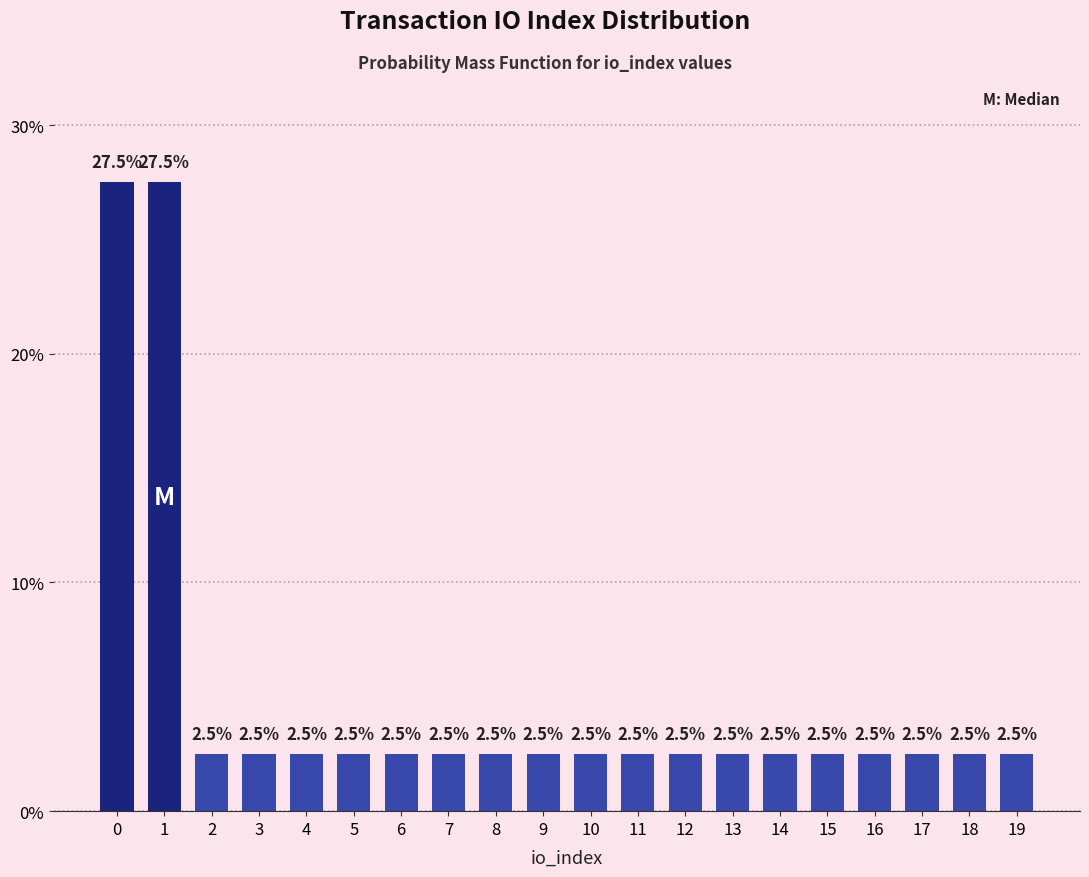

Reading left to right, transcribe all the data shown in this chart.

0=27.5	1=27.5	2=2.5	3=2.5	4=2.5	5=2.5	6=2.5	7=2.5	8=2.5	9=2.5	10=2.5	11=2.5	12=2.5	13=2.5	14=2.5	15=2.5	16=2.5	17=2.5	18=2.5	19=2.5